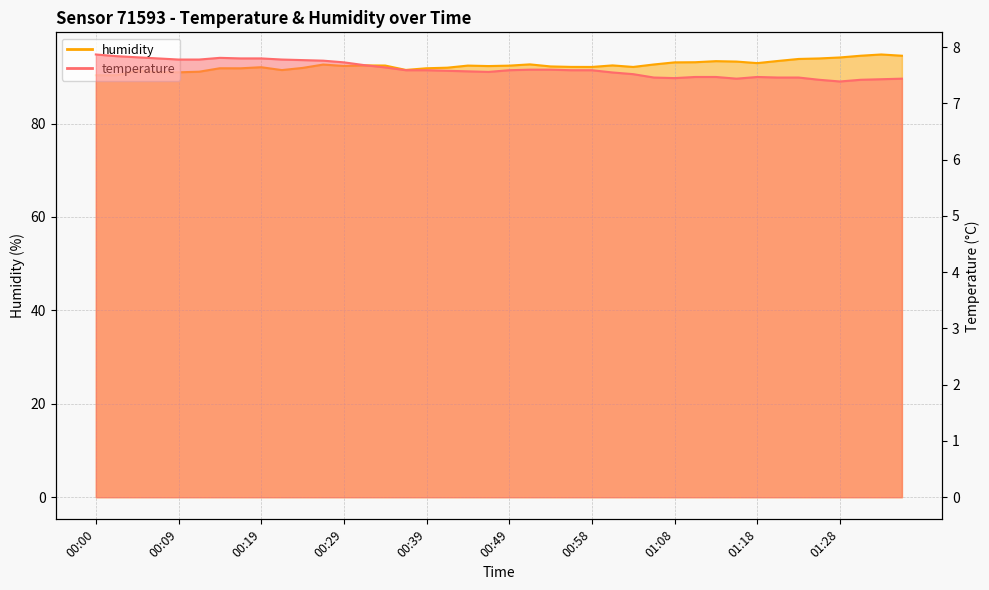

At which category is the sum across all series the highest?

01:33